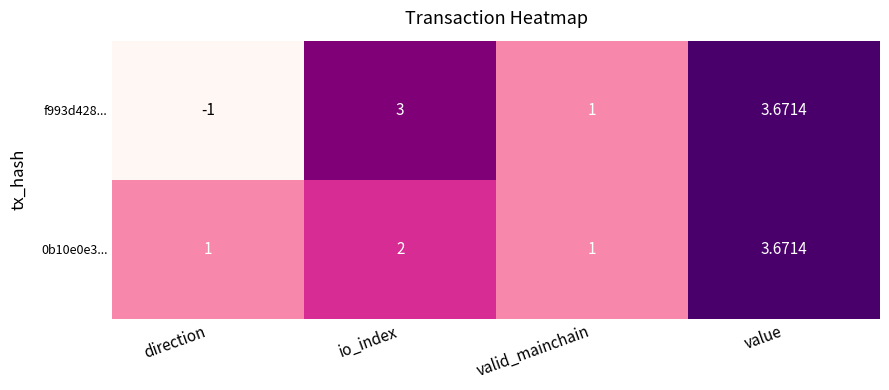

Which label corresponds to the largest value in the chart?

value